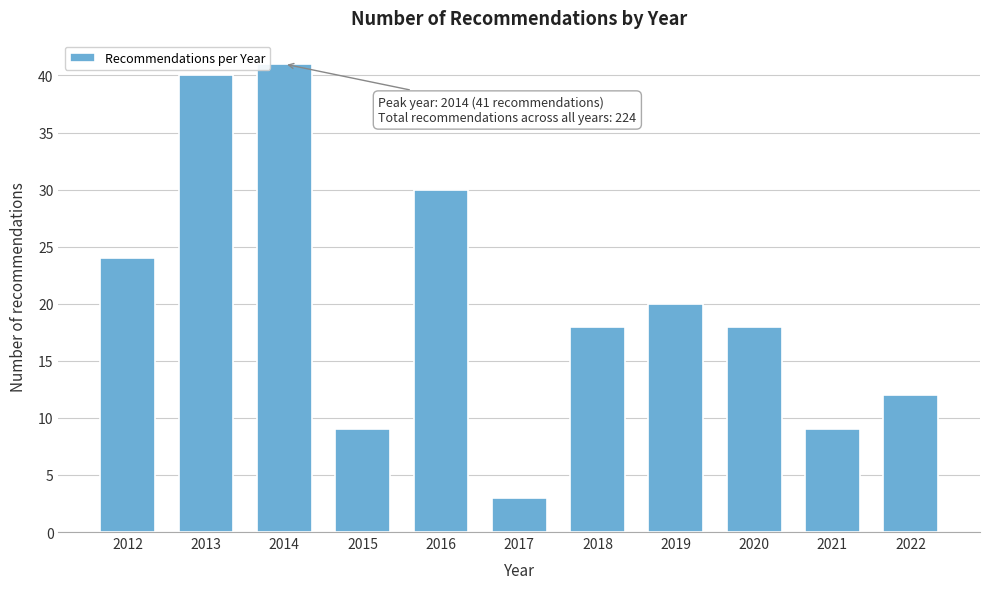

Reading left to right, extract all data points from this chart.

2012=24	2013=40	2014=41	2015=9	2016=30	2017=3	2018=18	2019=20	2020=18	2021=9	2022=12